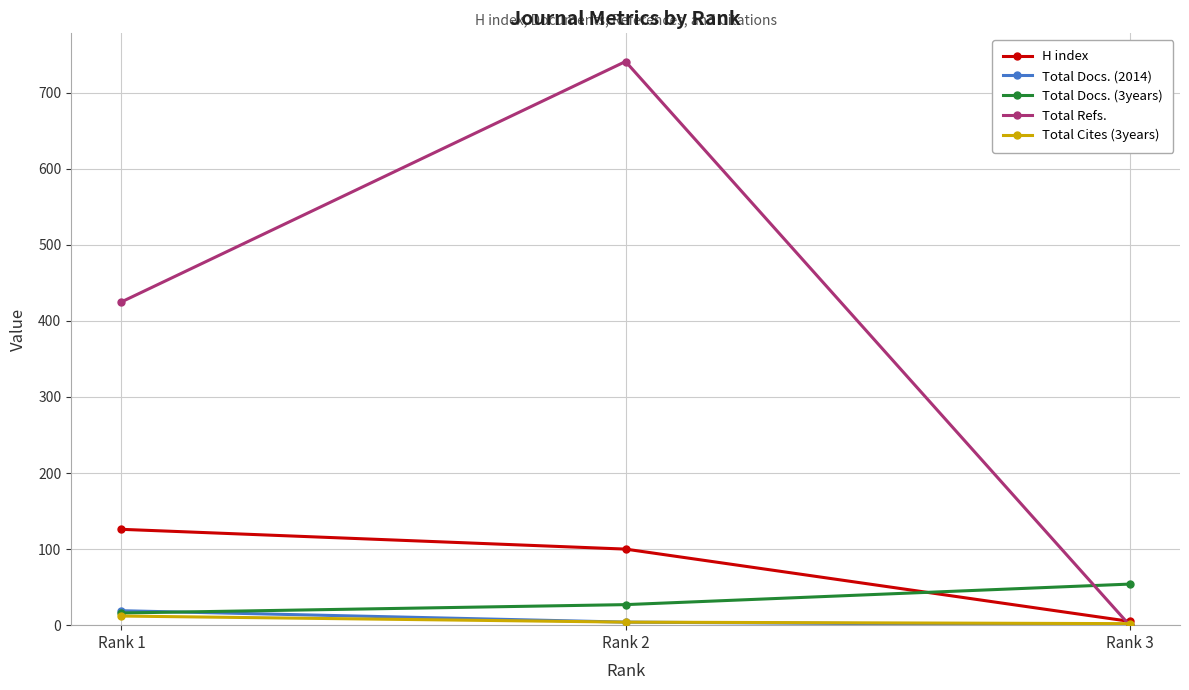

At how many categories does at least one series exceed 0?

3